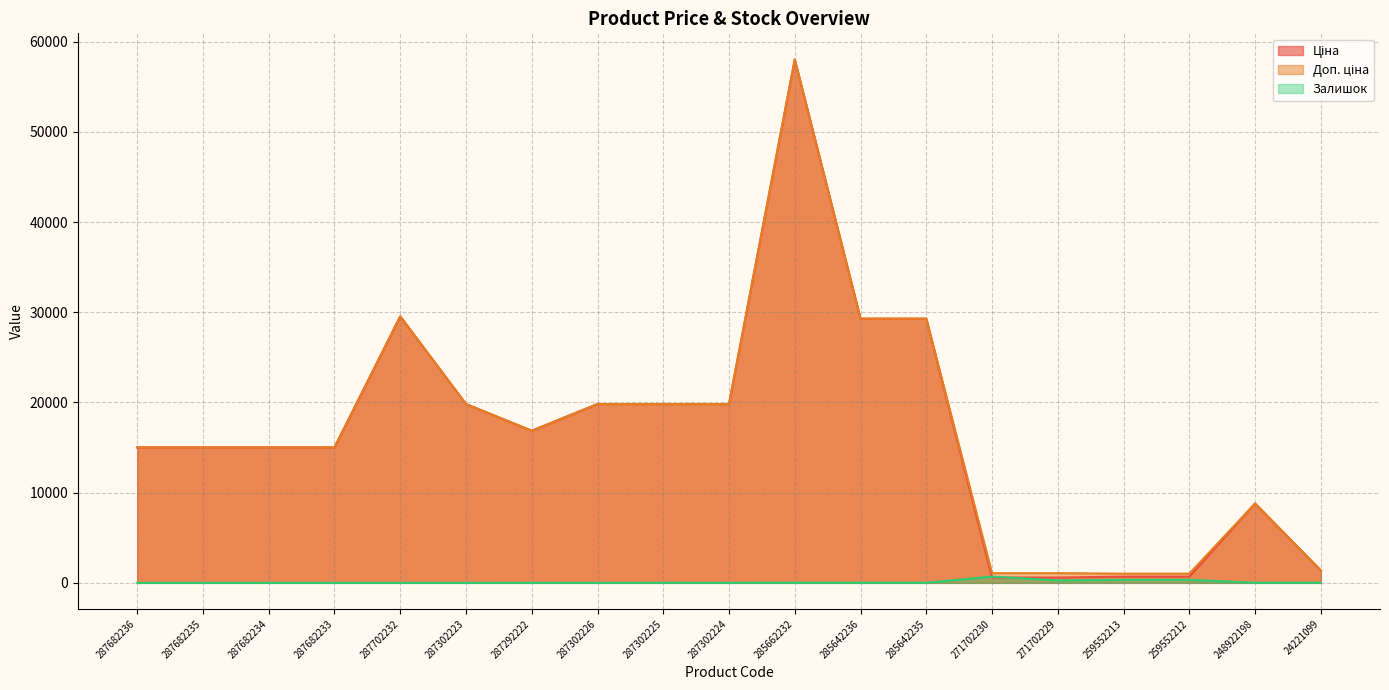

Does the chart display data point markers on the line(s)?

No